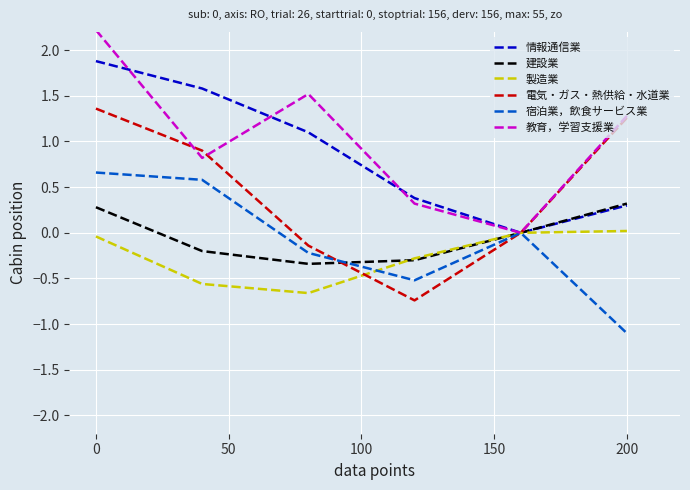

What is the greatest value displayed?

2.2